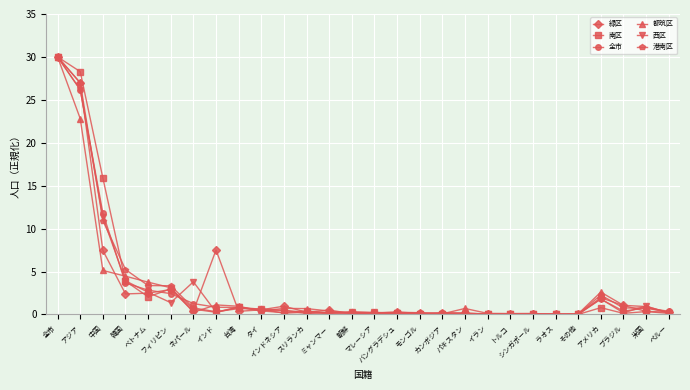

What is the maximum value shown in the chart?

30.0